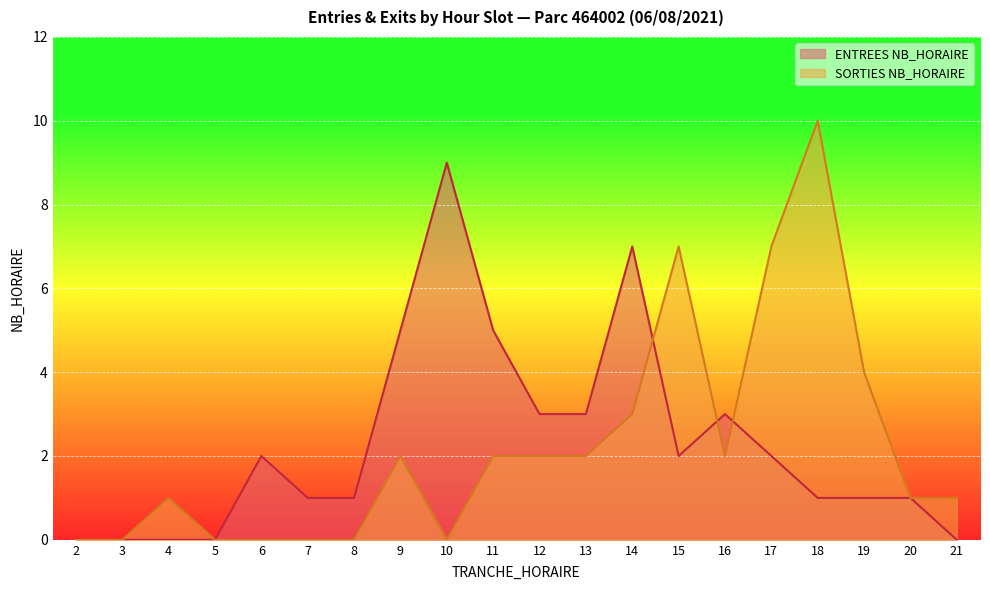

How many lines are shown in the chart?

2